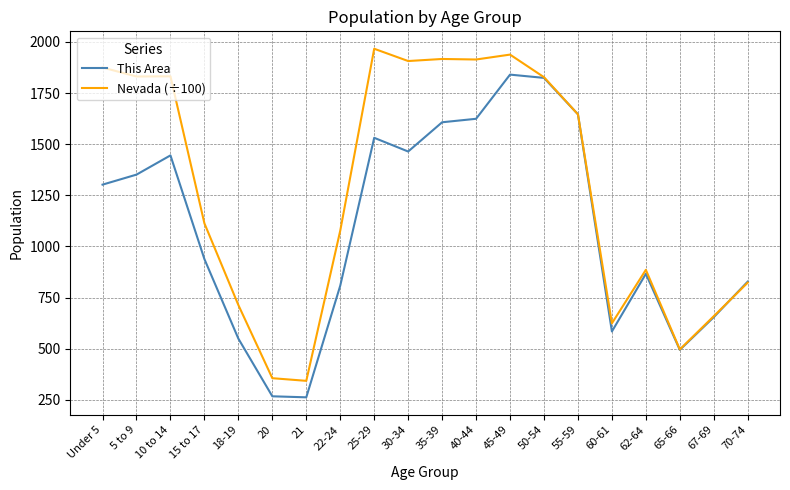

What value does the Nevada (÷100) series have at Under 5?

1874.8